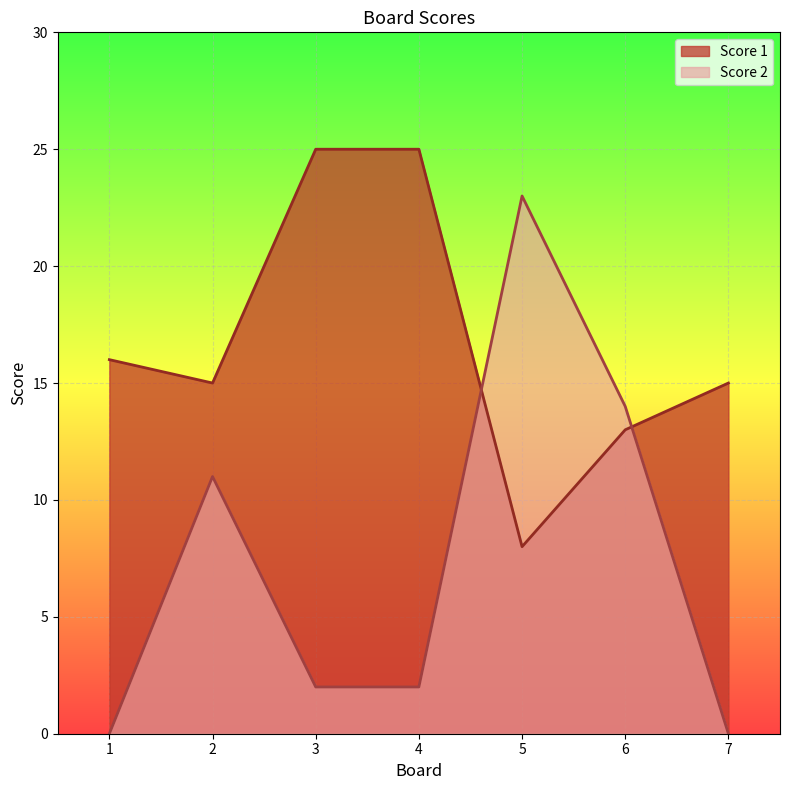

What is the difference between the second highest and minimum values in the Score 1 series?

17